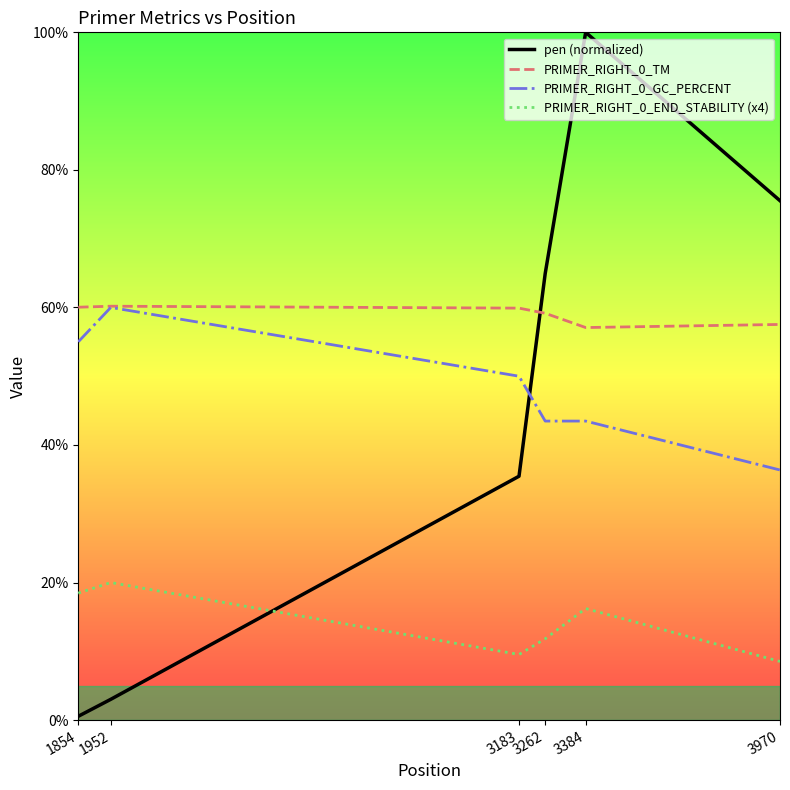

Where do pen (normalized) and PRIMER_RIGHT_0_END_STABILITY (x4) first cross each other?

1952 and 3183